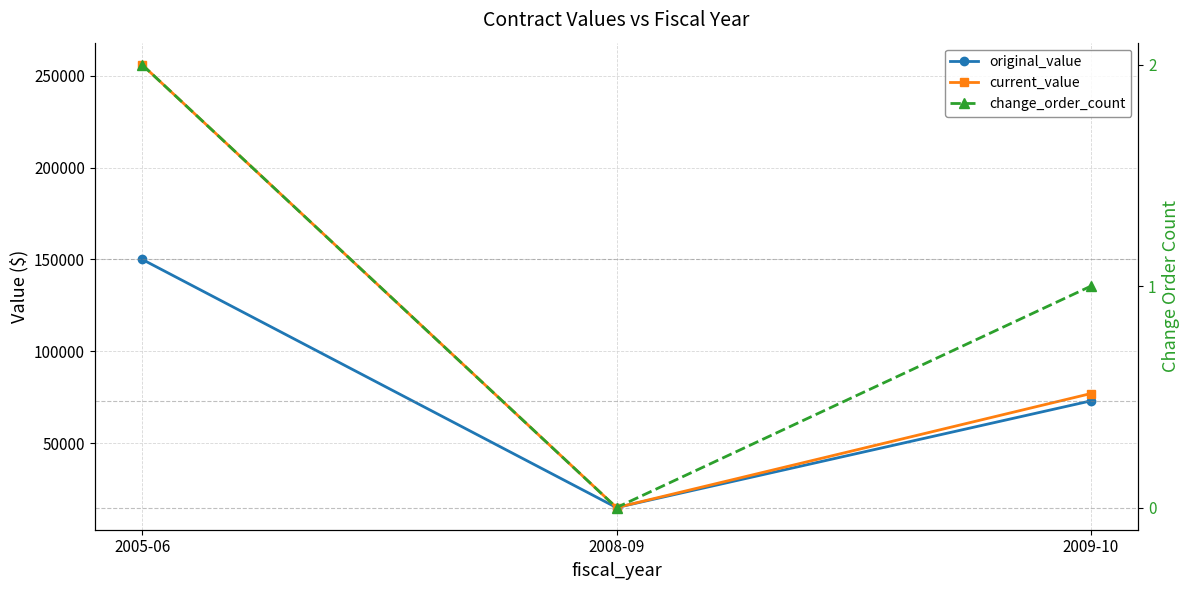

What is the value of the original_value point at the 1st from the left?

150000.0